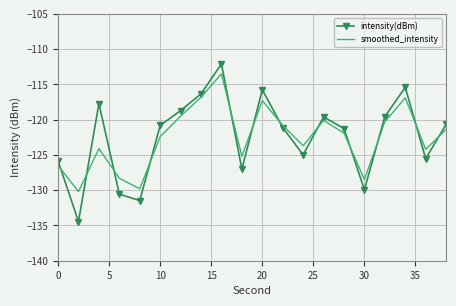

What is the smallest value displayed?

-134.5